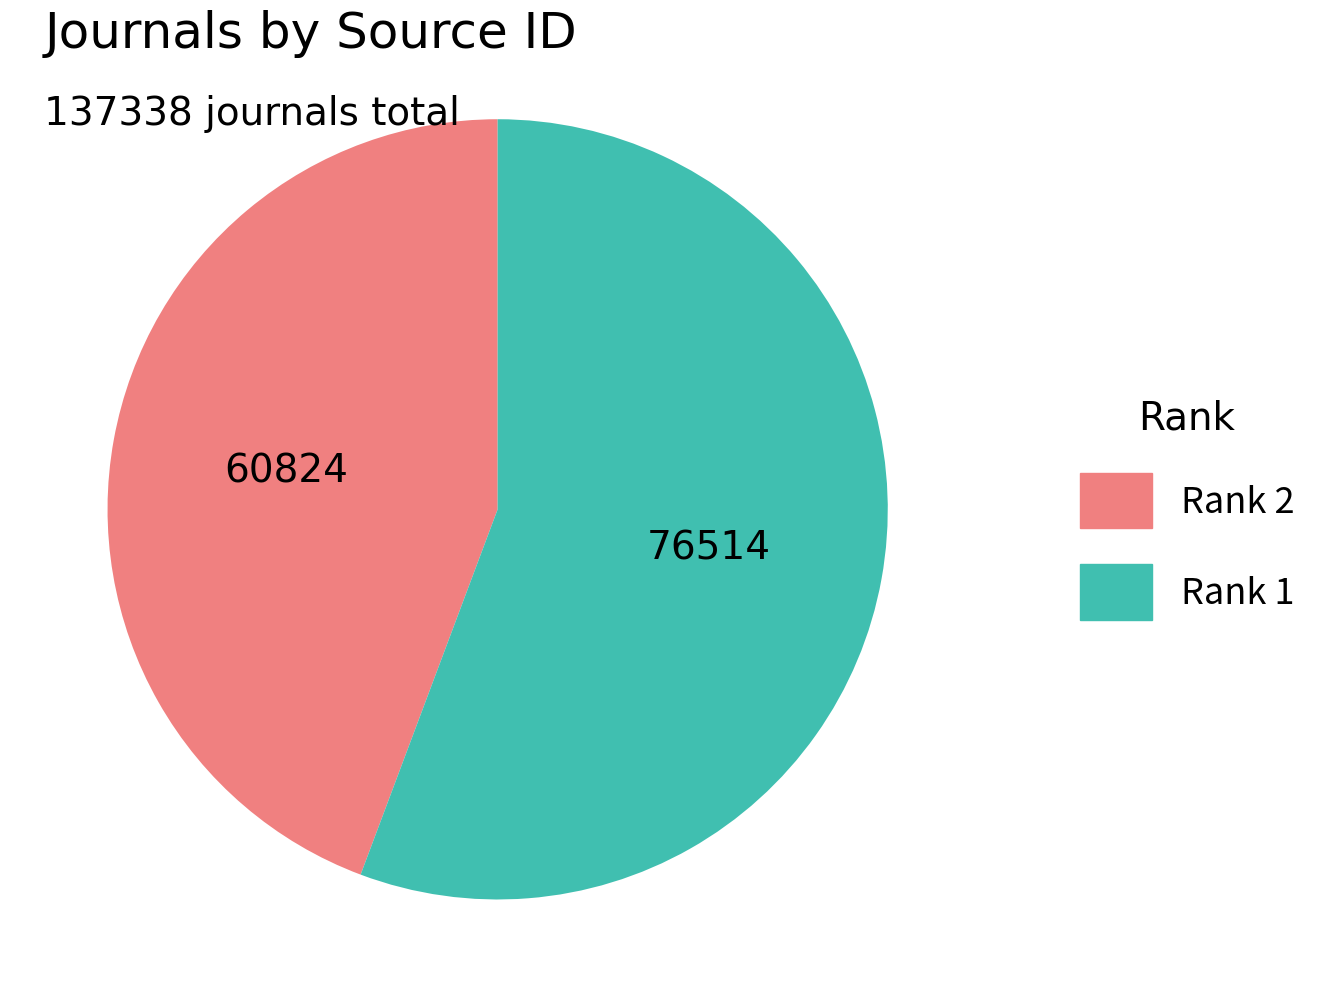

How many slices are in this pie chart?

2